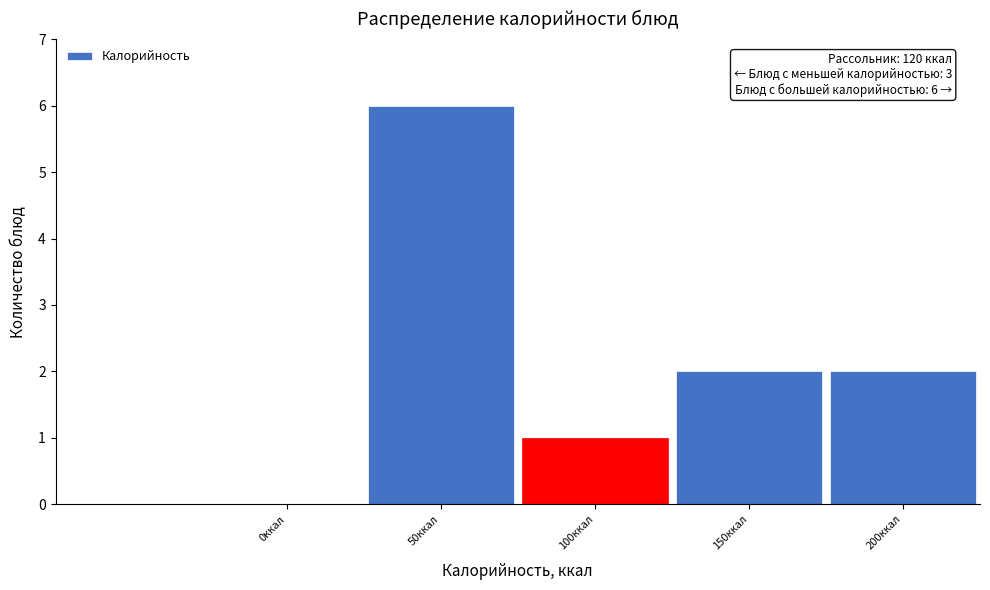

Reading right to left, extract all data points from this chart.

200ккал=2	150ккал=2	100ккал=1	50ккал=6	0ккал=0